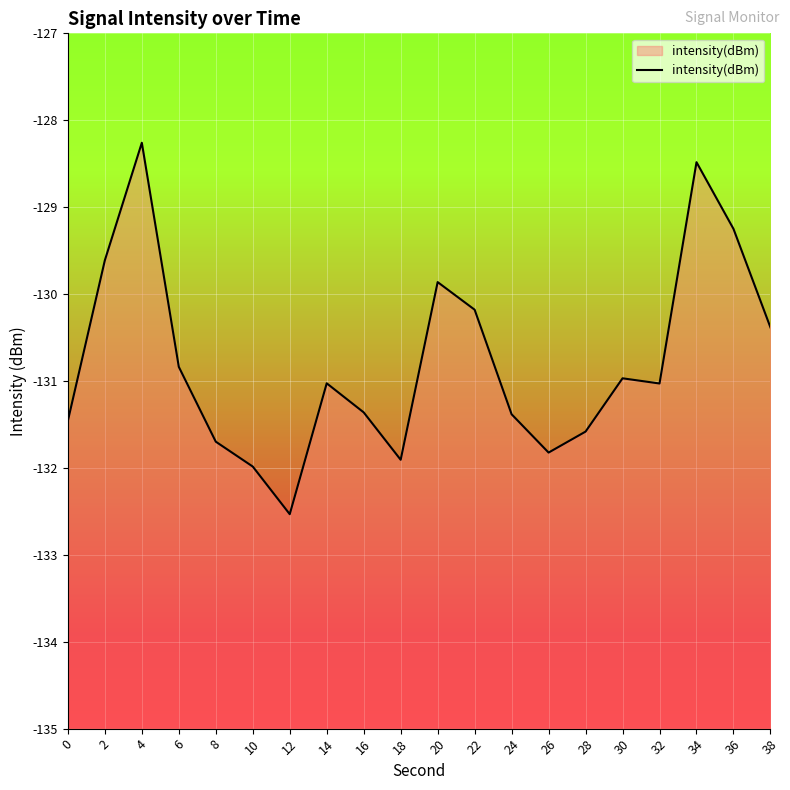

Reading left to right, what are all the values shown in this chart?

-131.5	-129.6	-128.3	-130.8	-131.7	-132.0	-132.5	-131.0	-131.4	-131.9	-129.9	-130.2	-131.4	-131.8	-131.6	-131.0	-131.0	-128.5	-129.2	-130.4